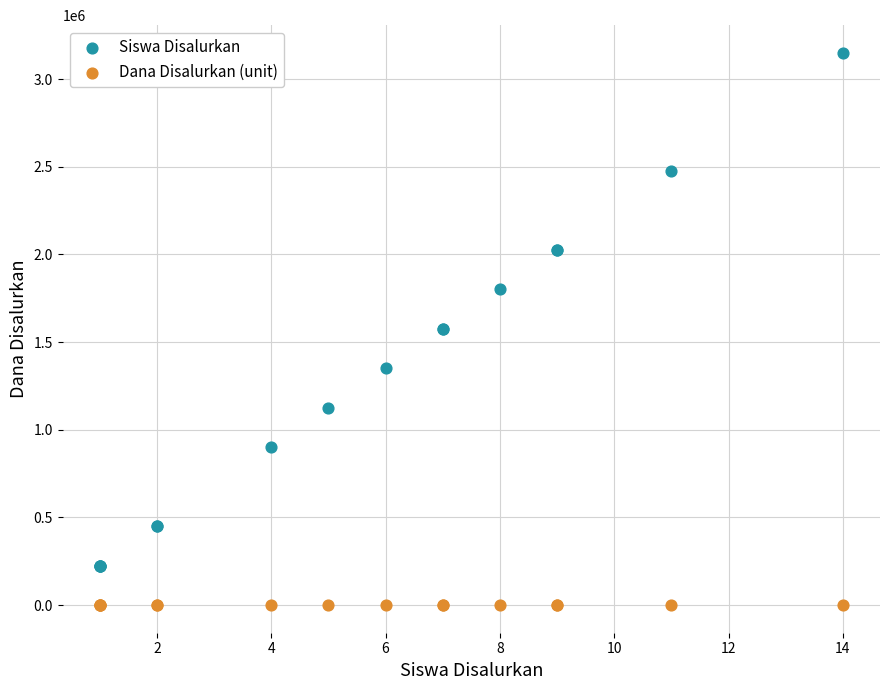

Which series has the widest spread of Y values?

Siswa Disalurkan